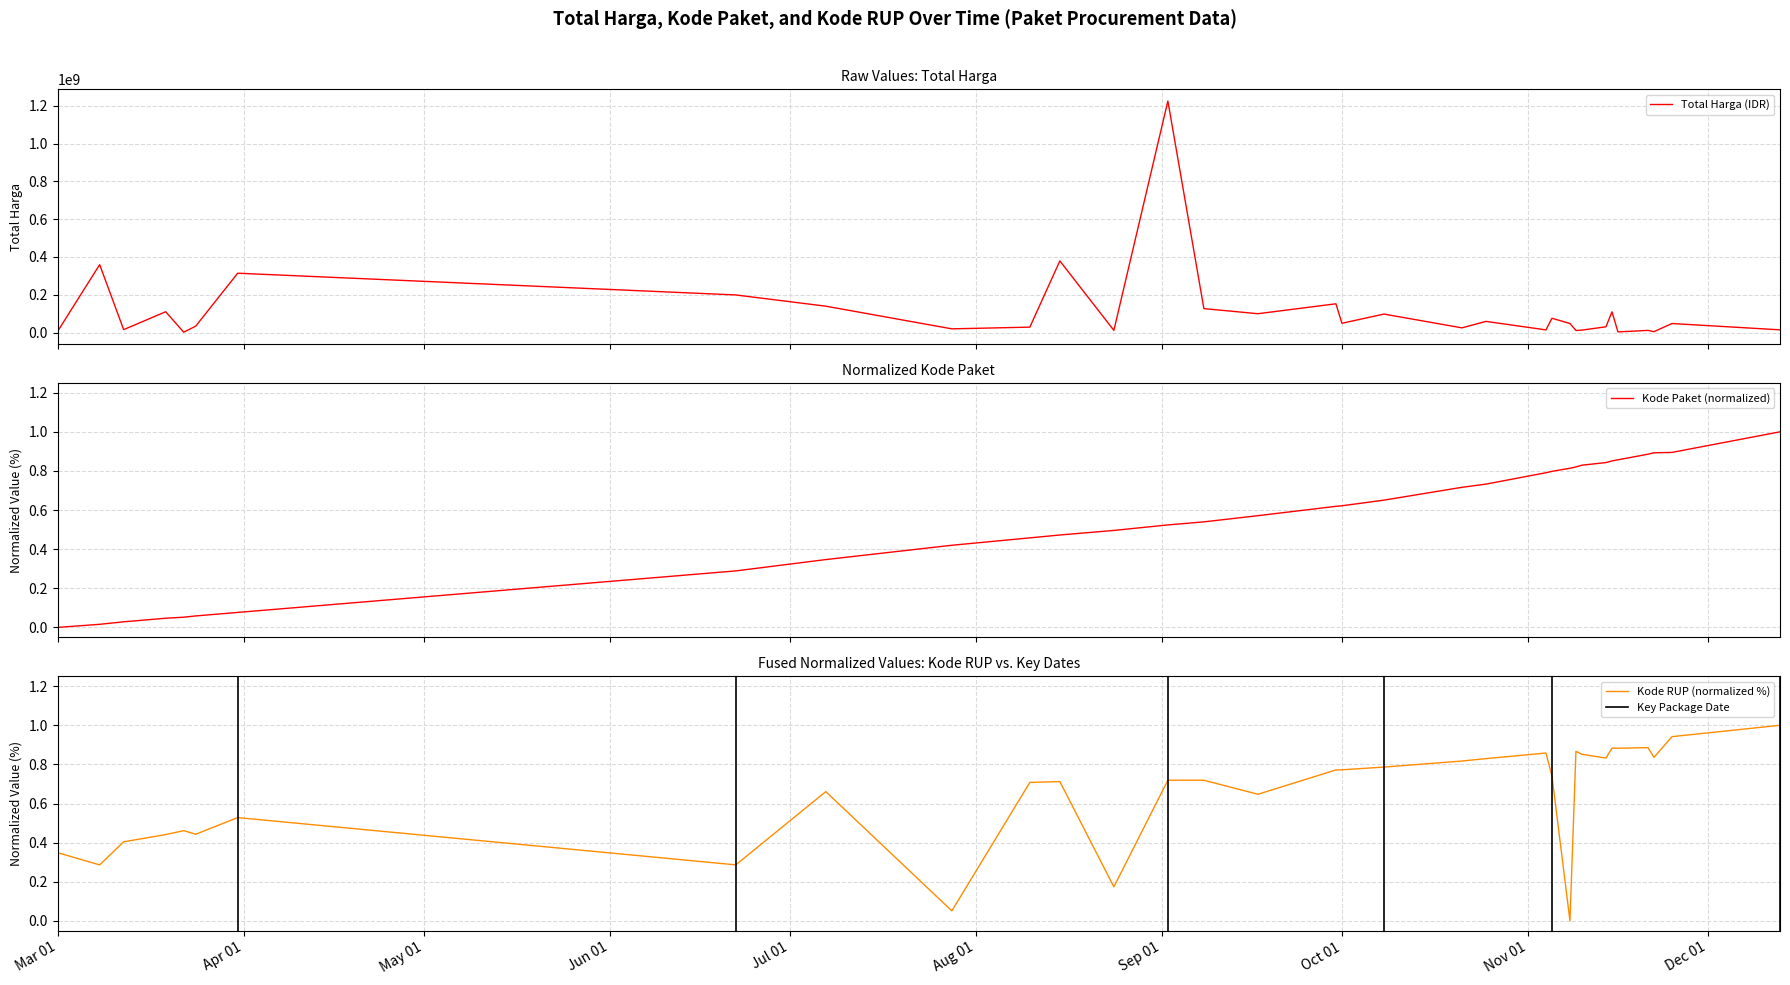

Reading left to right, transcribe all the data shown in this chart.

total_harga: 6936000.0	359500000.0	15787200.0	110389990.0	2395750.0	34132505.0	314121780.0	199200000.0	139800000.0	19950000.0	29000000.0	379075000.0	12000000.0	1224682000.0	127000000.0	100000000.0	152477000.0	49478000.0	98000000.0	25200000.0	59375000.0	14400000.0	75920000.0	48140000.0	11100000.0	13442000.0	30800000.0	110000000.0	3825000.0	11800000.0	5093000.0	48140000.0	14750000.0
kode_paket: 0.0	0.0	0.0	0.0	0.1	0.1	0.1	0.3	0.3	0.4	0.5	0.5	0.5	0.5	0.5	0.6	0.6	0.6	0.7	0.7	0.7	0.8	0.8	0.8	0.8	0.8	0.8	0.9	0.9	0.9	0.9	0.9	1.0
kode_rup: 0.3	0.3	0.4	0.4	0.5	0.4	0.5	0.3	0.7	0.1	0.7	0.7	0.2	0.7	0.7	0.6	0.8	0.8	0.8	0.8	0.8	0.9	0.7	0.0	0.9	0.9	0.8	0.9	0.9	0.9	0.8	0.9	1.0